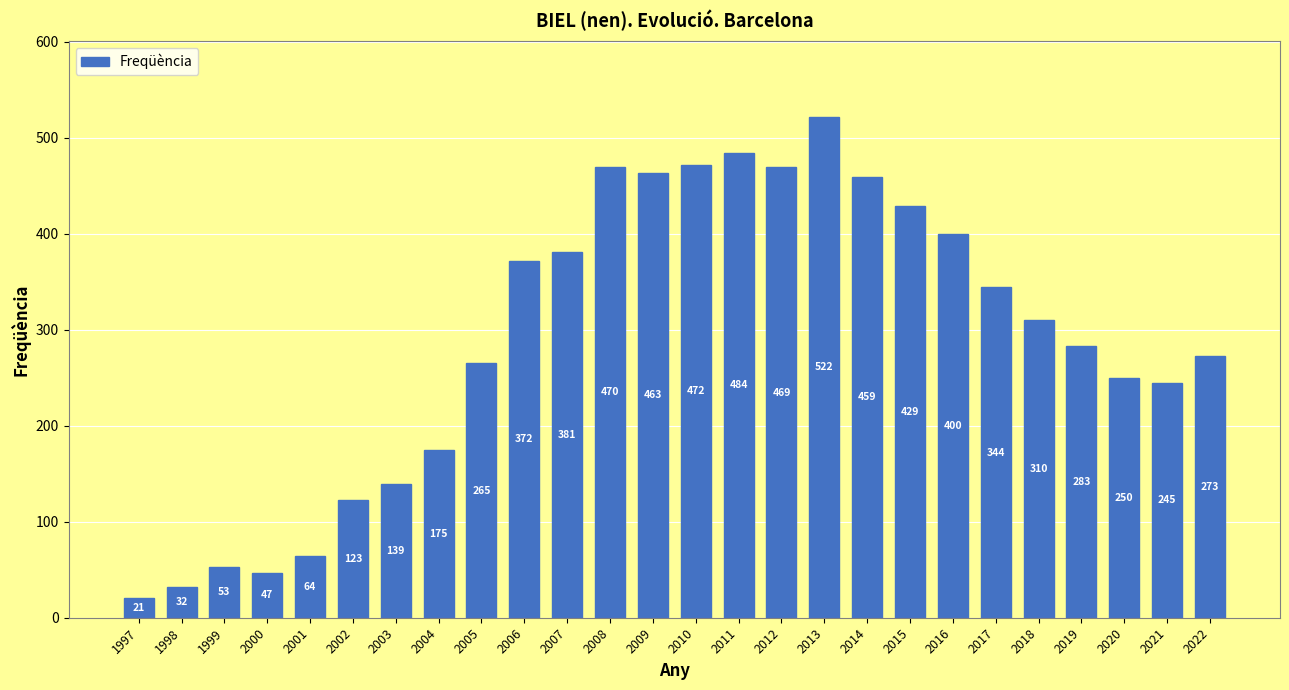

Which label corresponds to the largest value in the chart?

2013